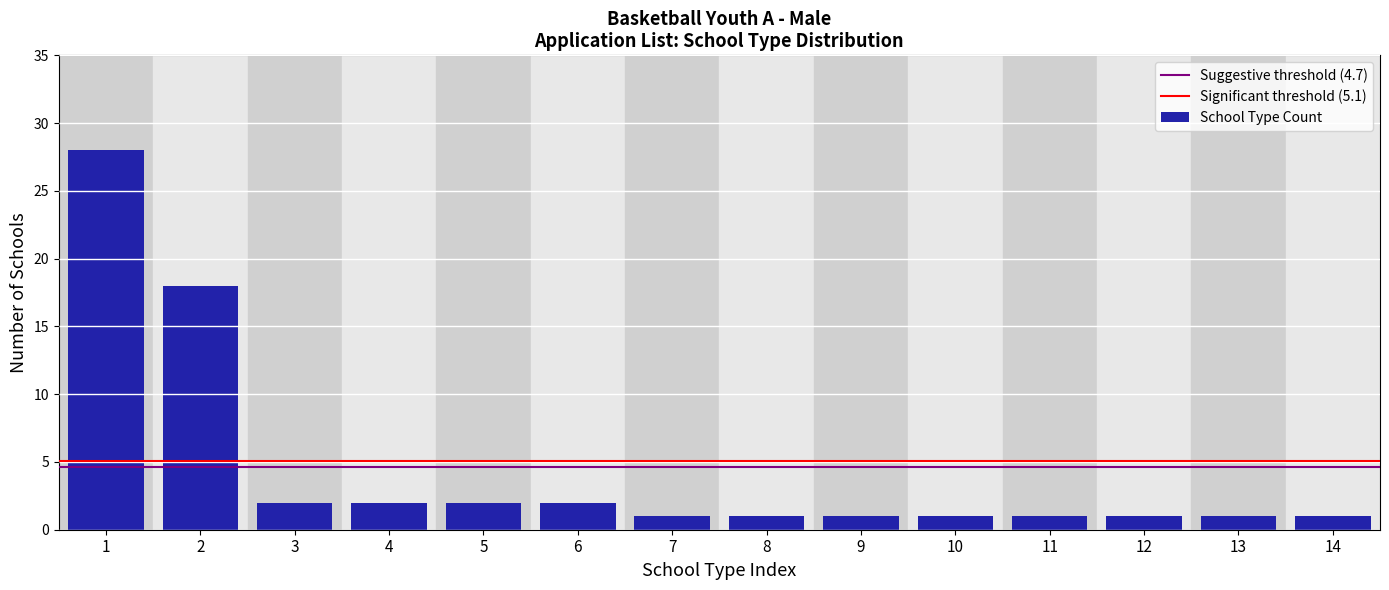

Reading left to right, extract all data points from this chart.

28	18	2	2	2	2	1	1	1	1	1	1	1	1